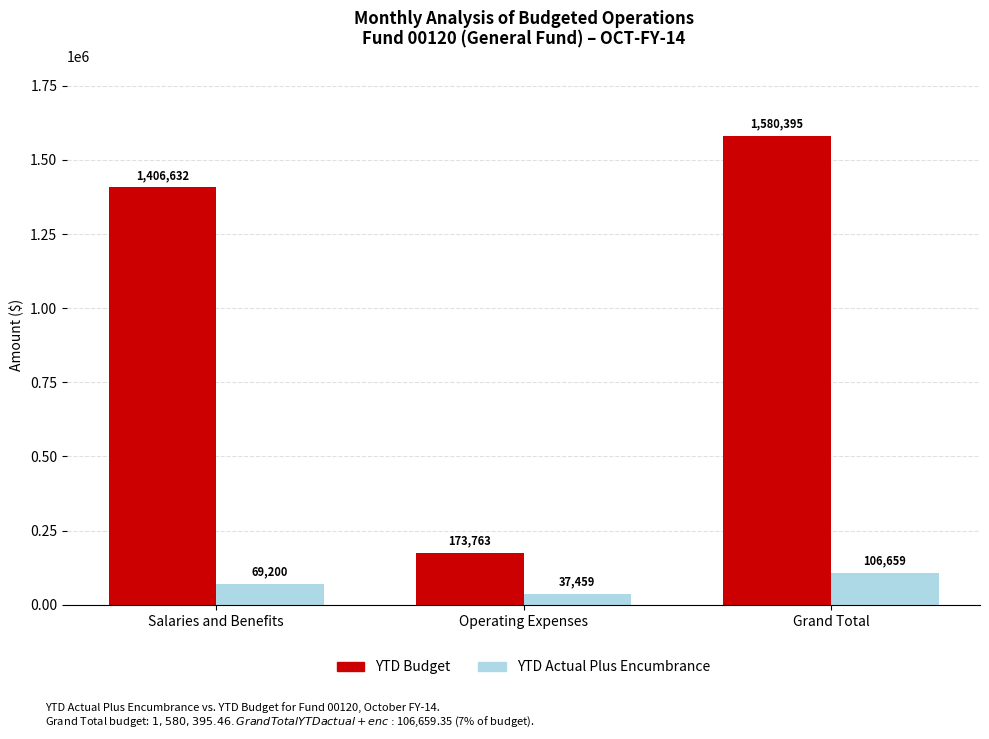

What value does the YTD Budget series have at Grand Total?

1580395.5